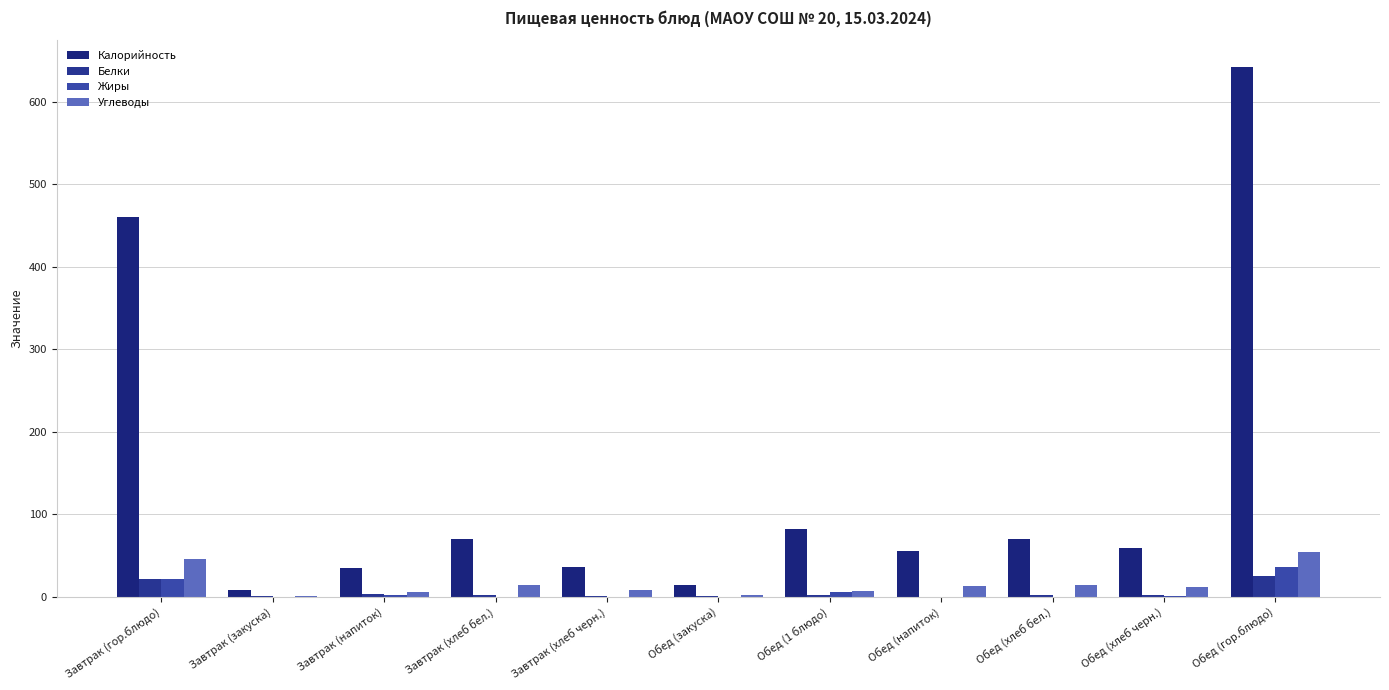

Reading right to left, list all the values displayed in this chart.

Калорийность: 642.3	58.7	70.5	56.0	82.0	14.0	36.2	70.5	35.0	8.4	460.0
Белки: 25.4	2.0	2.3	0.1	1.7	0.8	1.3	2.3	2.9	0.5	22.1
Жиры: 36.6	0.4	0.2	0.0	5.5	0.1	0.2	0.2	2.4	0.1	21.5
Углеводы: 54.0	11.9	14.8	13.0	6.6	2.5	7.9	14.8	5.3	1.5	45.5